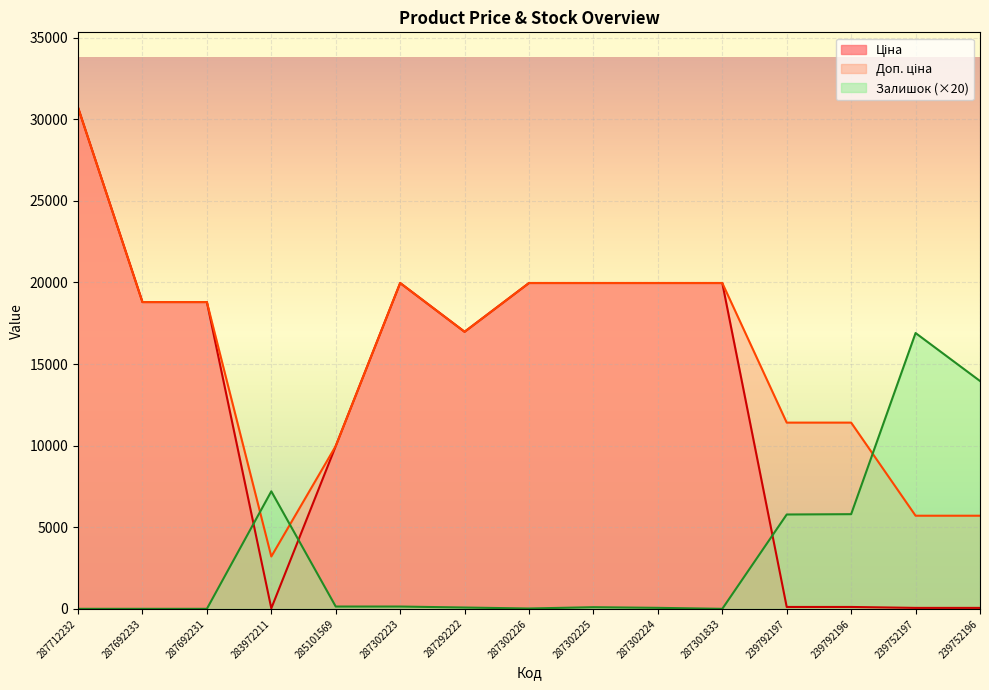

How many series are shown in this chart?

3